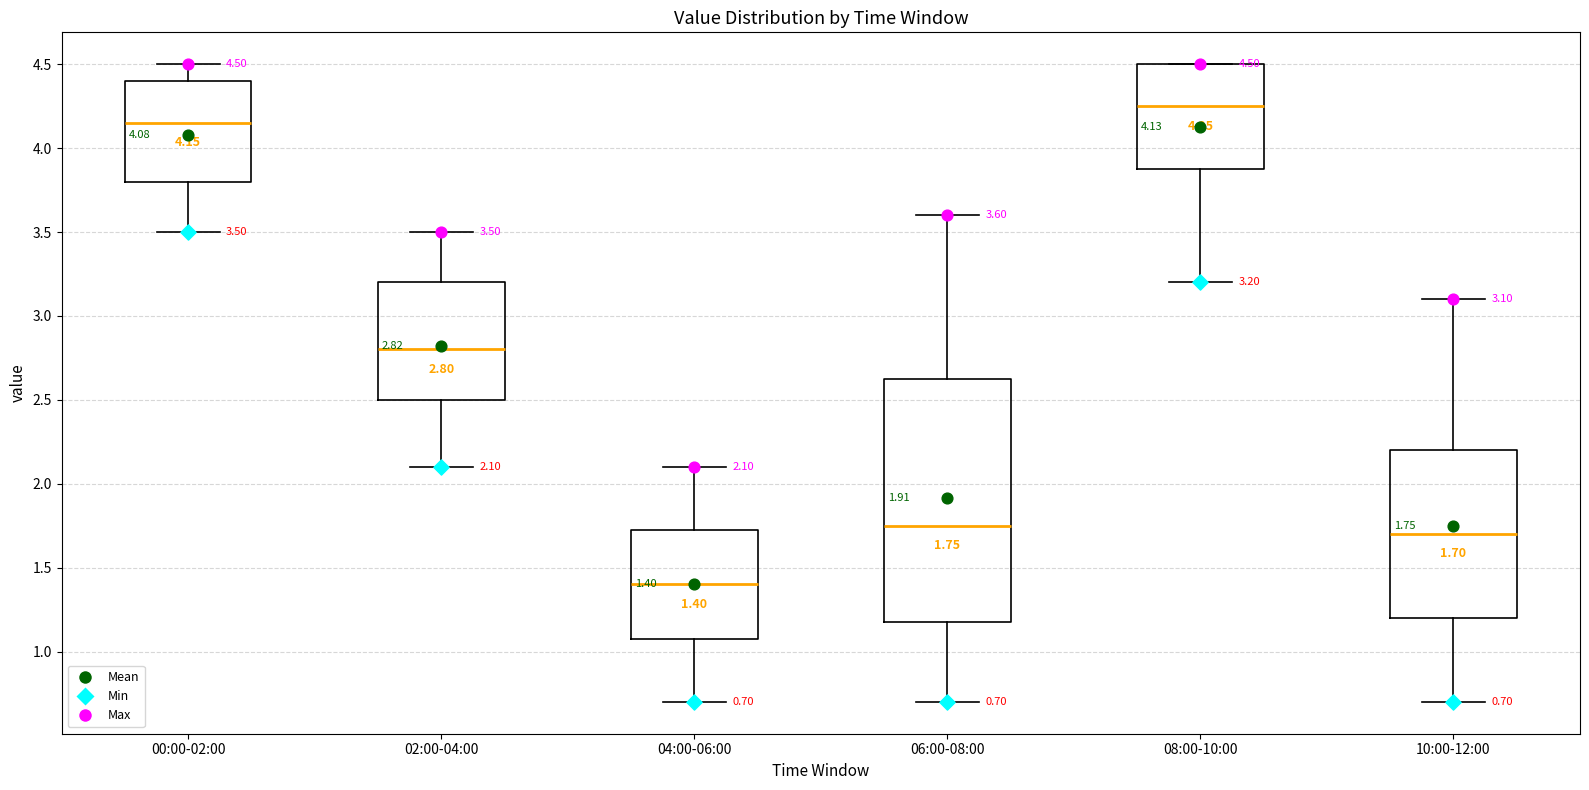

Which box has the highest median line?

08:00-10:00